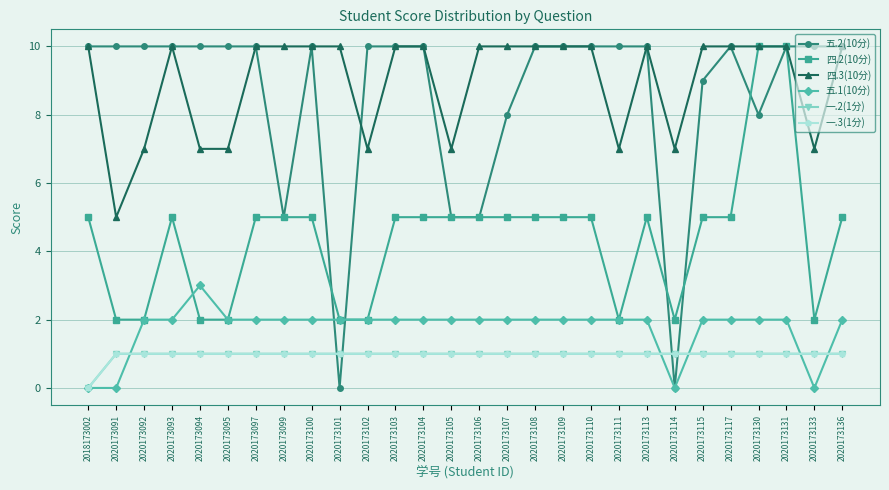

What is the total value across all series at 2020173102?

23